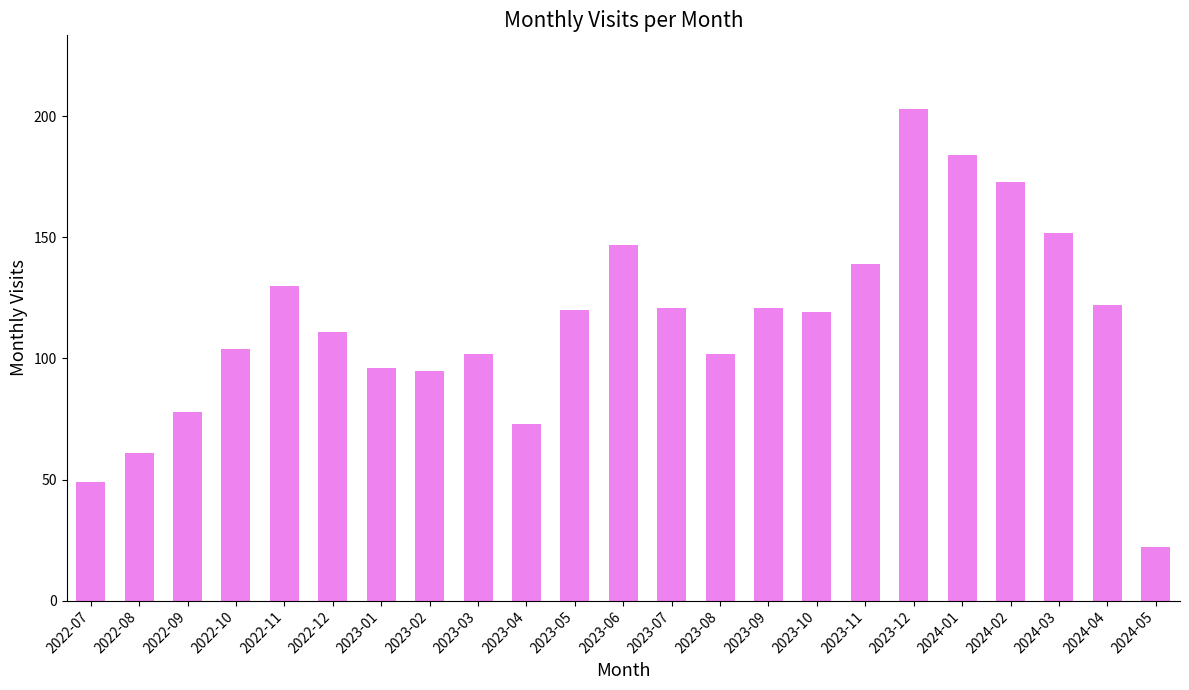

Is it true that the value at 2023-07 is 162?

False